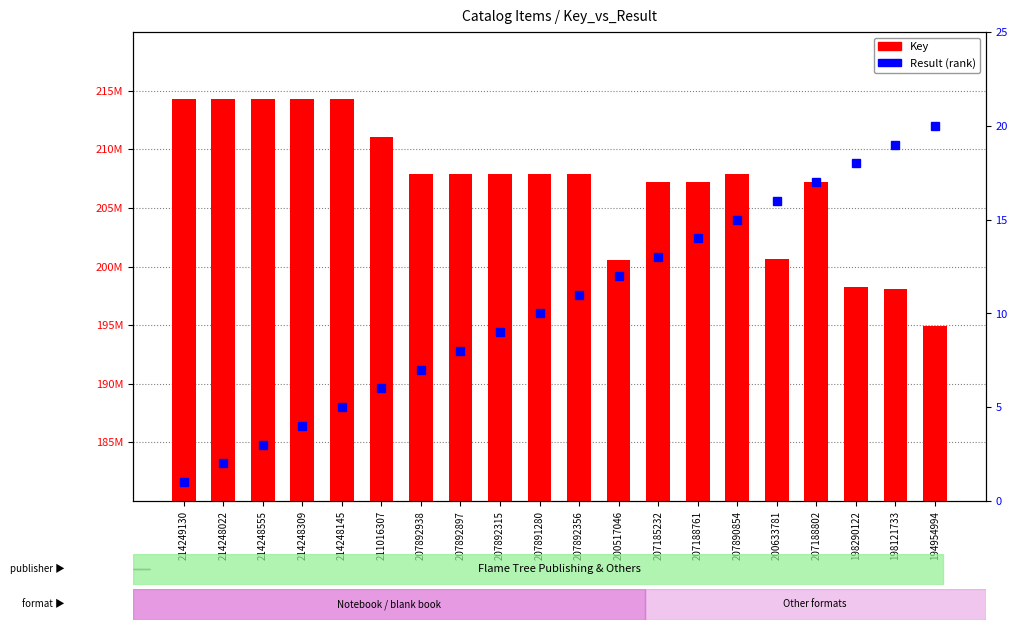

The value of Key at 200633781 is 43422564. True or false?

False